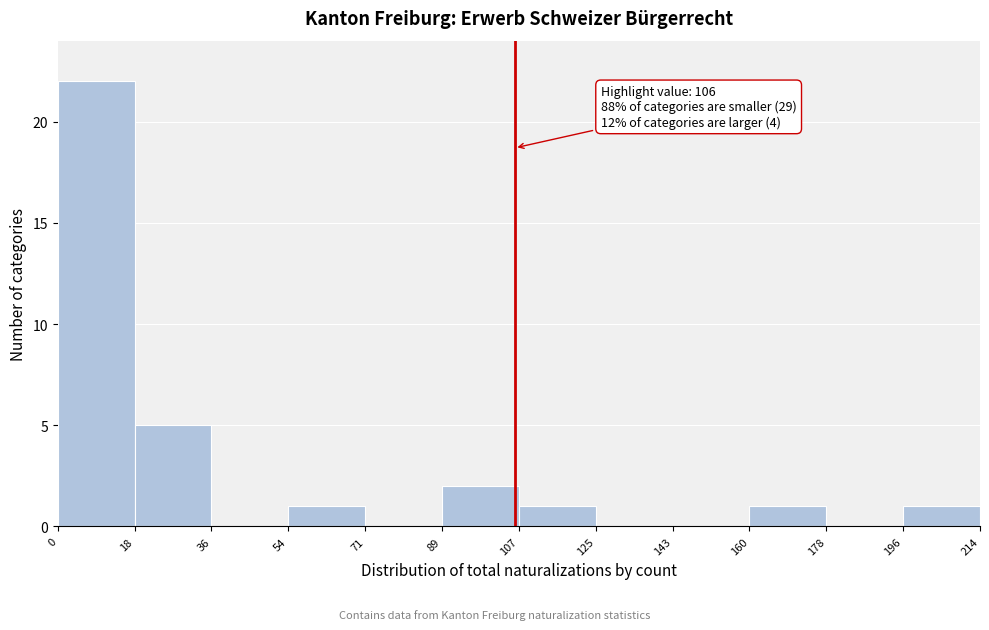

Over which range of the x-axis is the bar tallest?

0 to 18